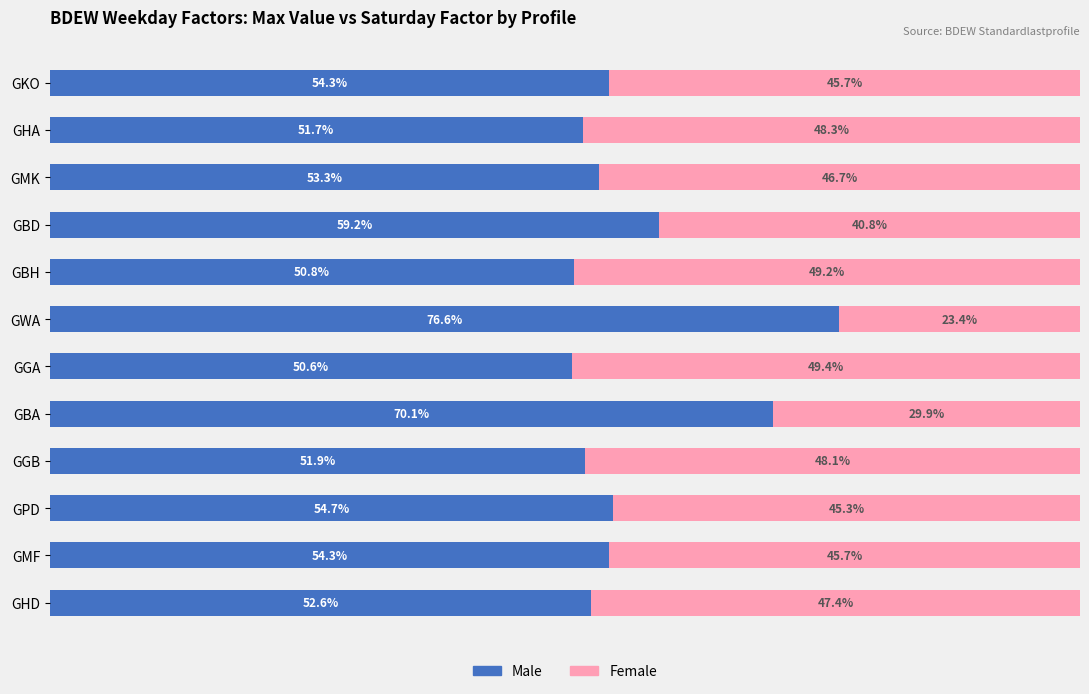

Which category has the lowest value in the Male series?

GGA